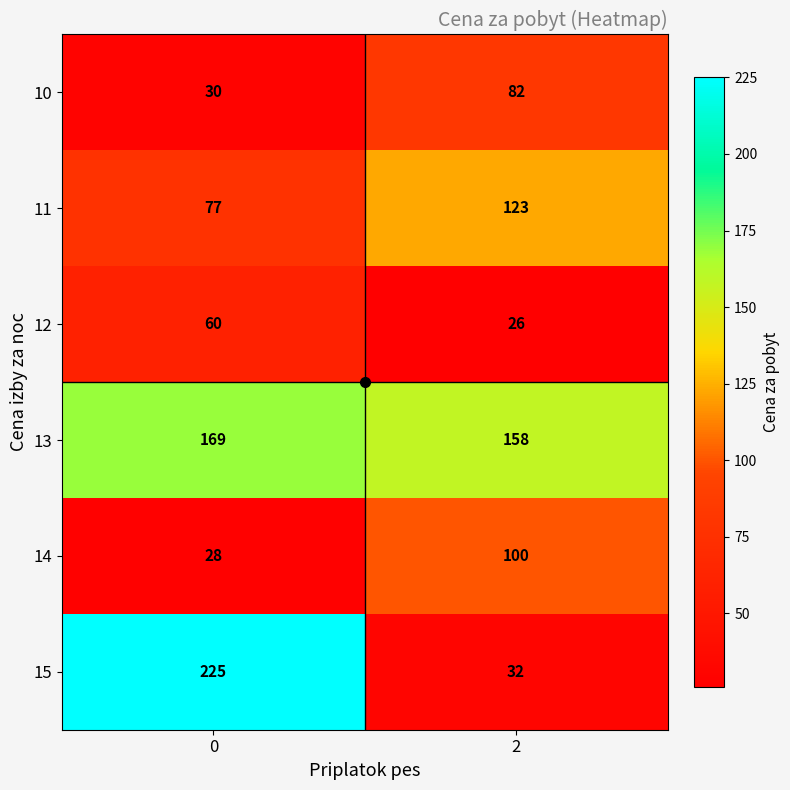

The 13 series shows 158 at 2. True or false?

True